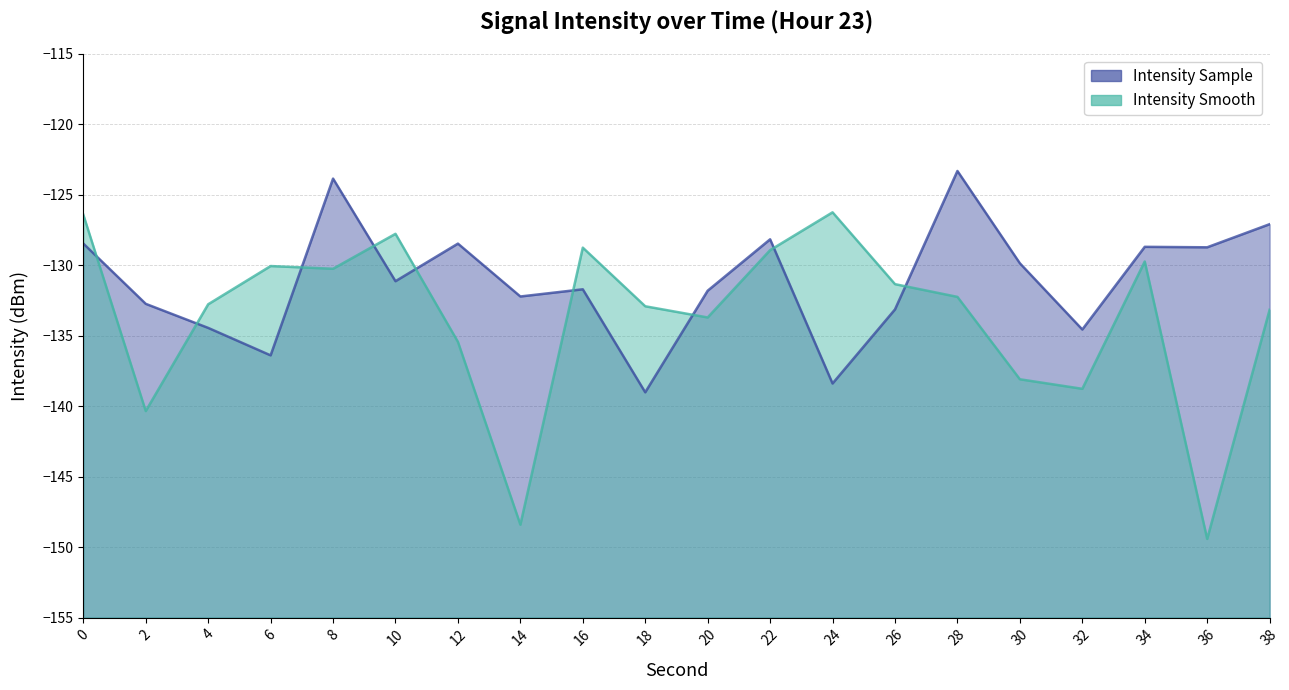

Is the value of intensity_sample at 14 greater than the value of intensity_smooth at 36?

Yes